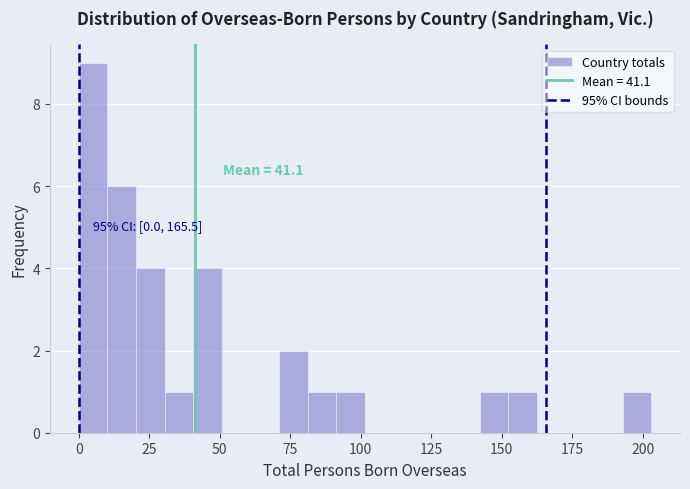

Around what value on the x-axis is the tallest bar? Give the approximate position of its centre, as read against the axis.

5